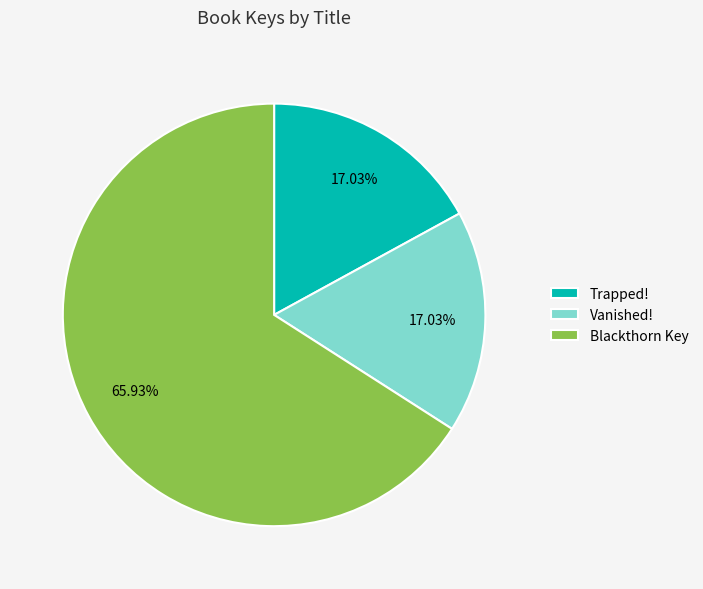

The Blackthorn Key slice represents 52% of the pie. True or false?

False